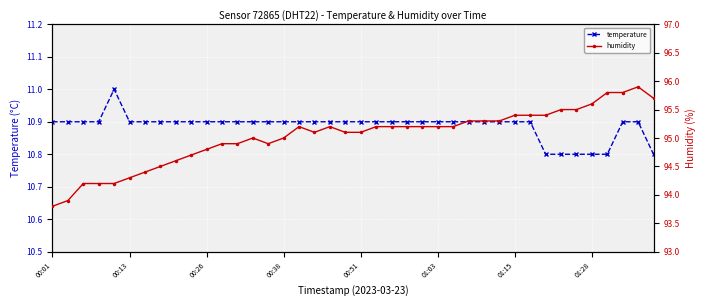

What is the smallest value displayed?

10.8